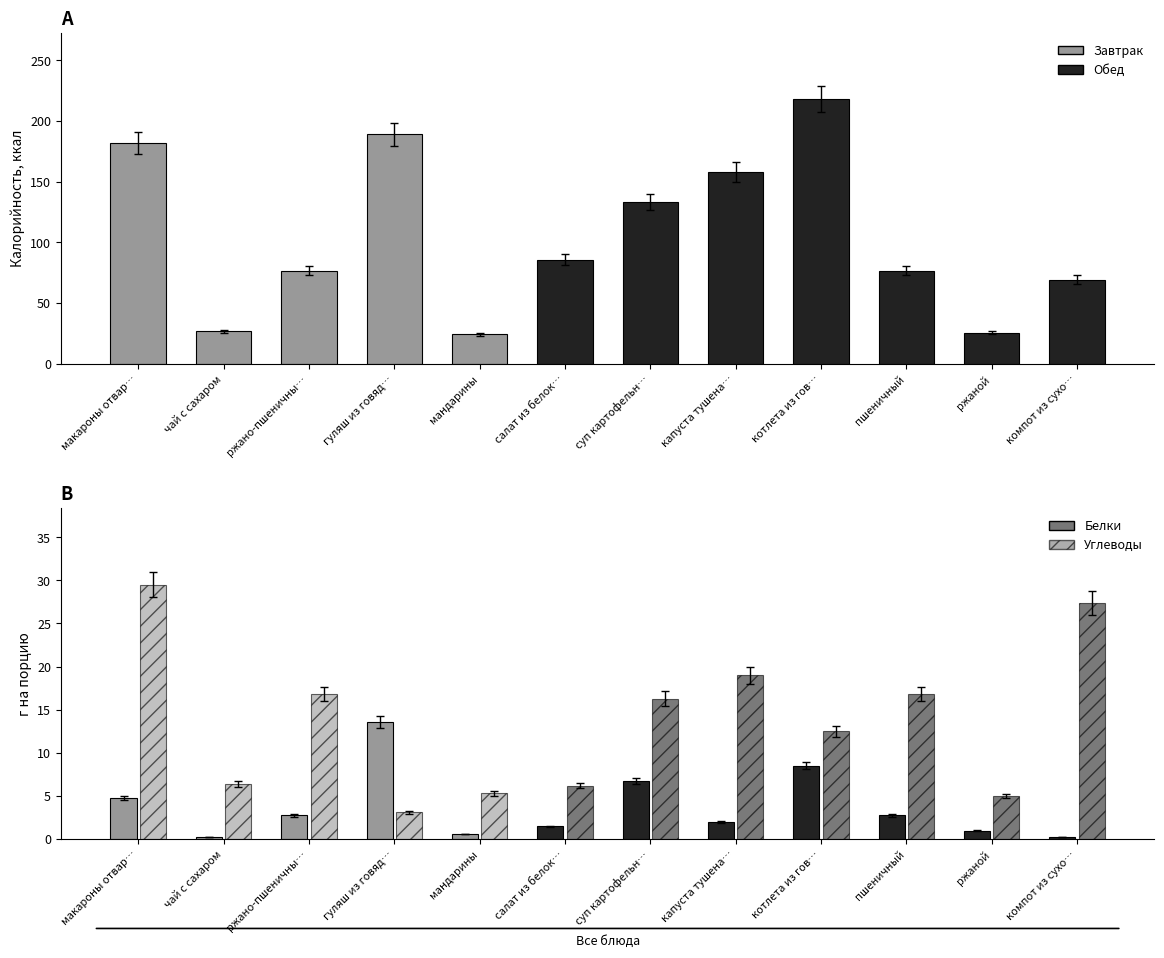

At which category is the sum across all series the highest?

макароны отвар…